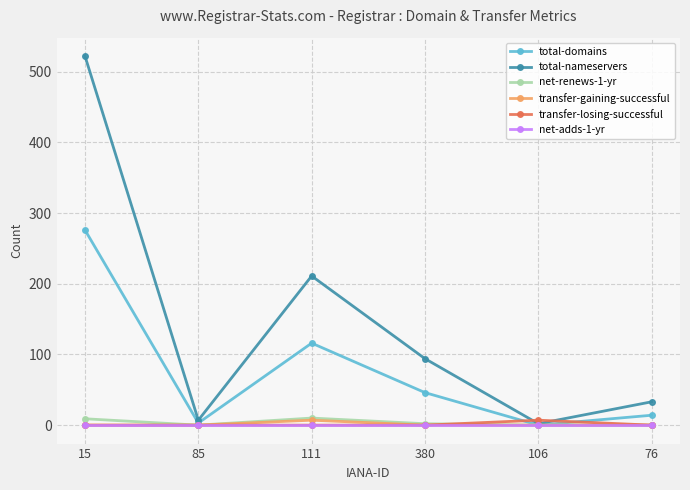

Which series has the largest total across all categories?

total-nameservers